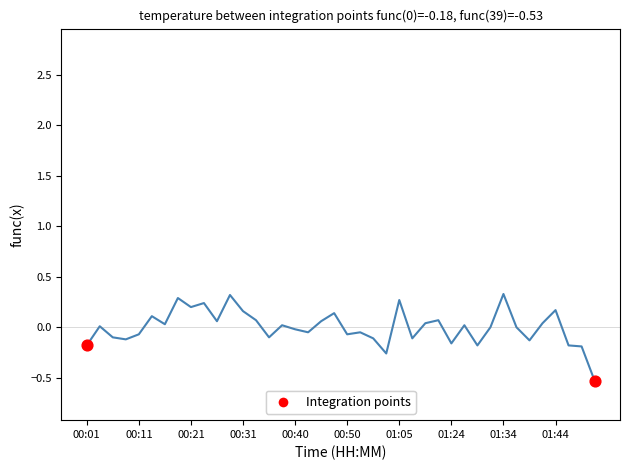

What is the greatest value displayed?

2.8